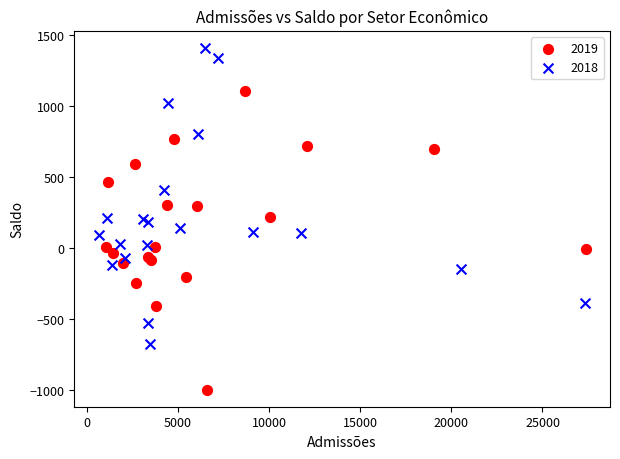

Which series reaches the maximum Y coordinate?

2018